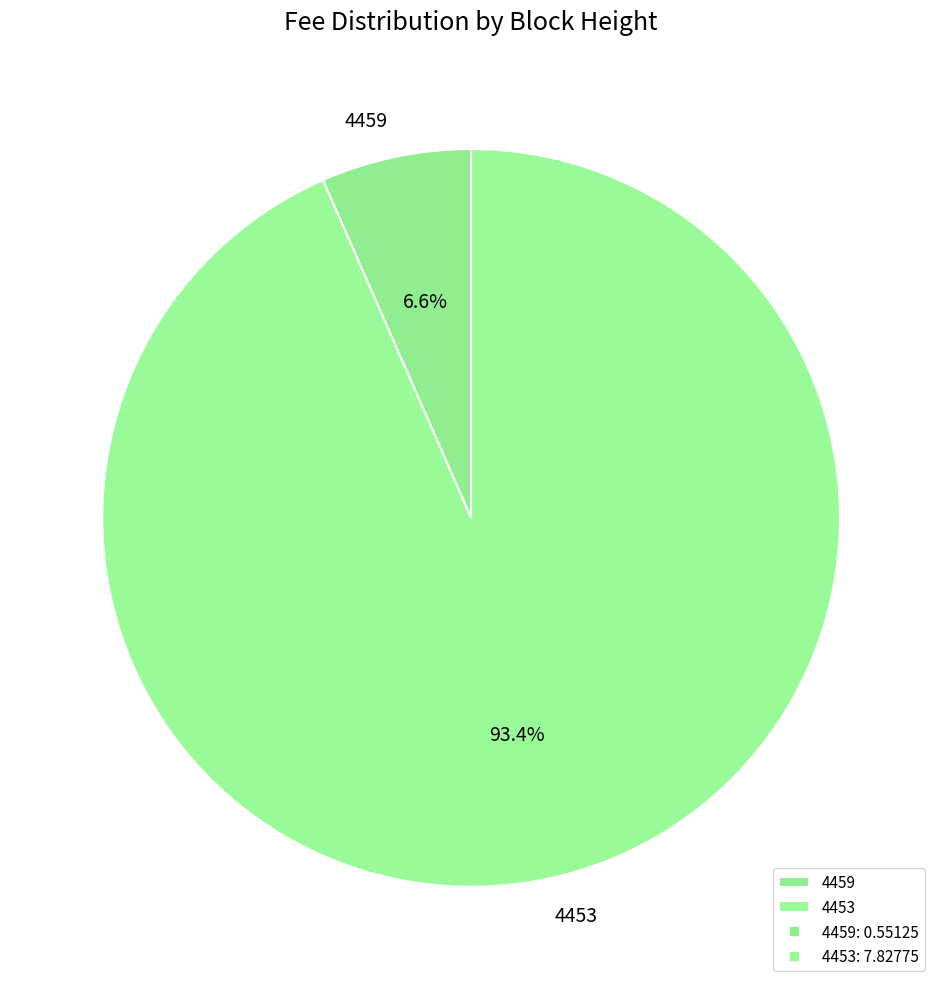

Which category accounts for the majority?

4453